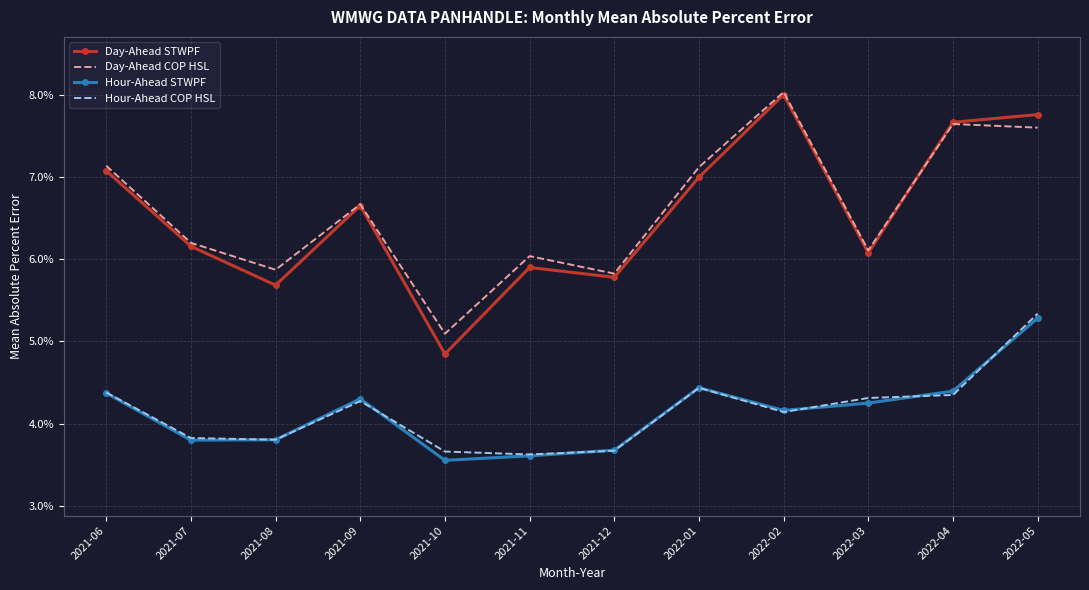

What are all the series names shown in the legend?

Day-Ahead STWPF, Day-Ahead COP HSL, Hour-Ahead STWPF, Hour-Ahead COP HSL